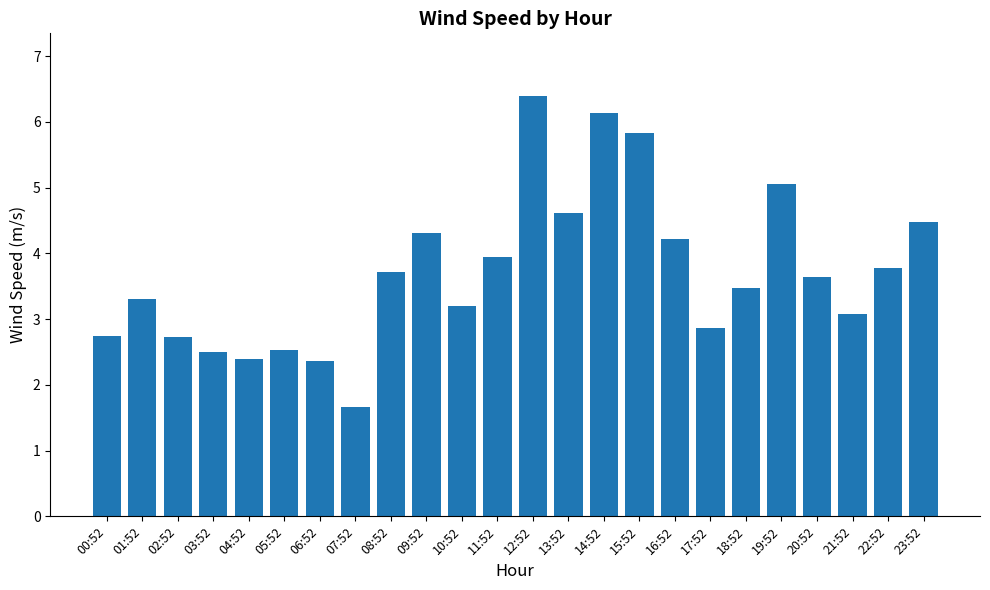

What is the sum of all values?

88.9